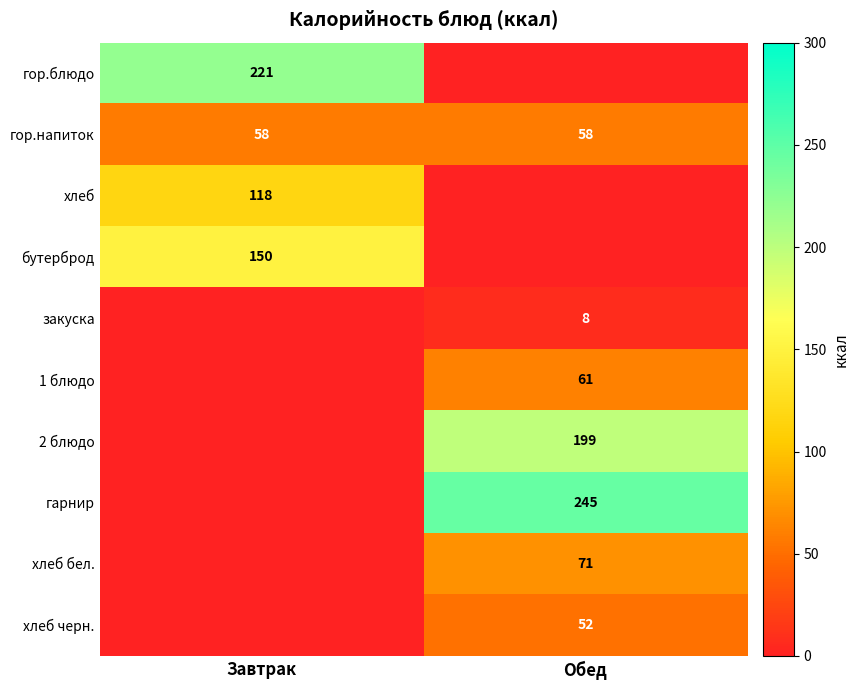

The value of хлеб at Завтрак is 201. True or false?

False